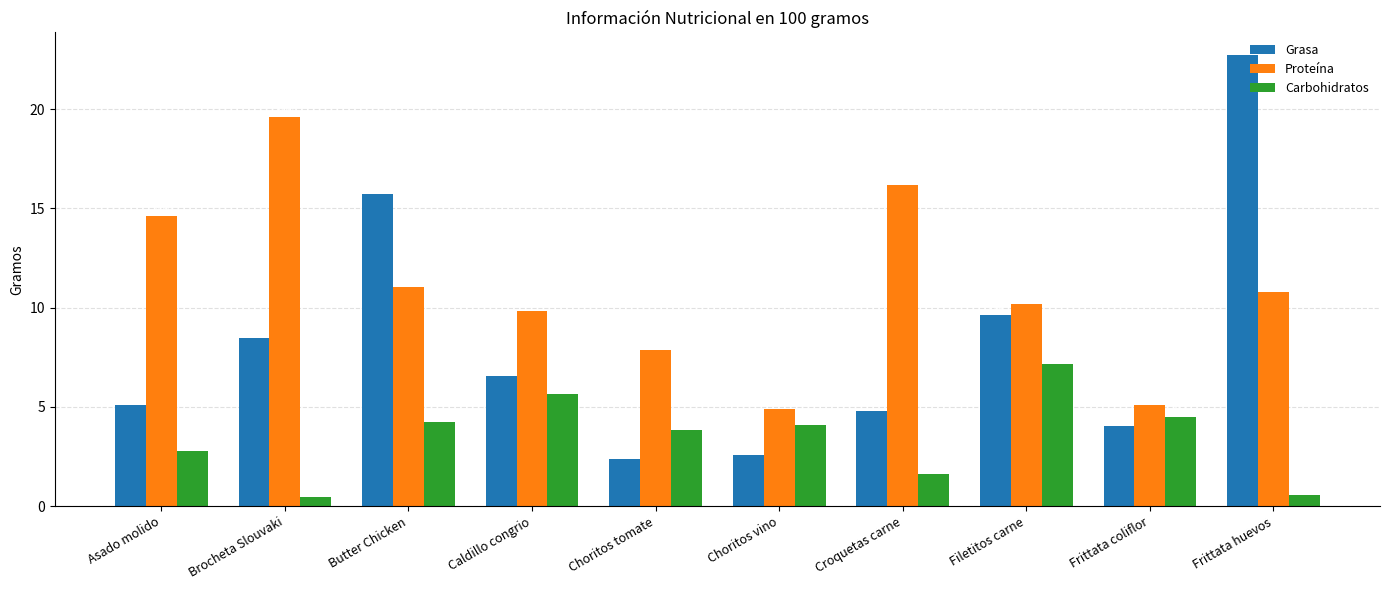

At which category does the chart reach its peak across all series?

Frittata huevos